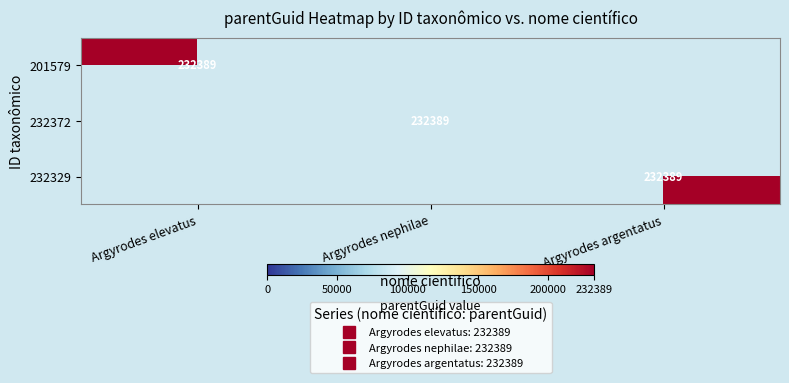

The 232372 series shows 0 at Argyrodes argentatus. True or false?

True